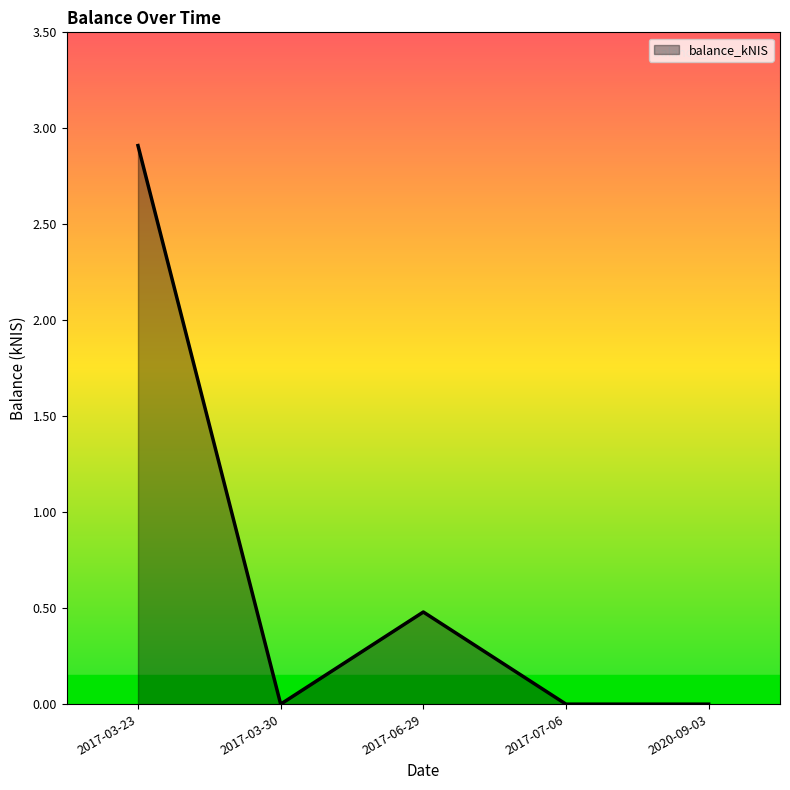

Is it true that the value at 2017-06-29 is 0.2?

False